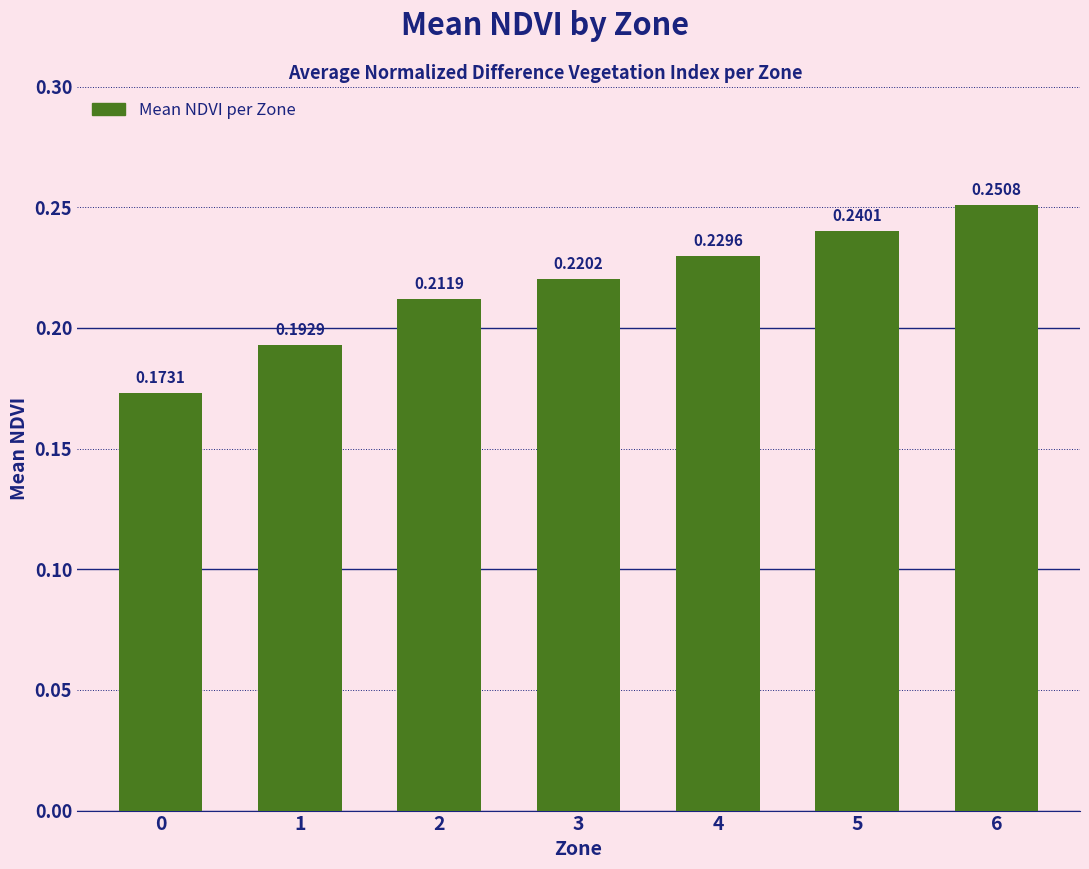

Rank the categories by value from highest to lowest.

6, 5, 4, 3, 2, 1, 0